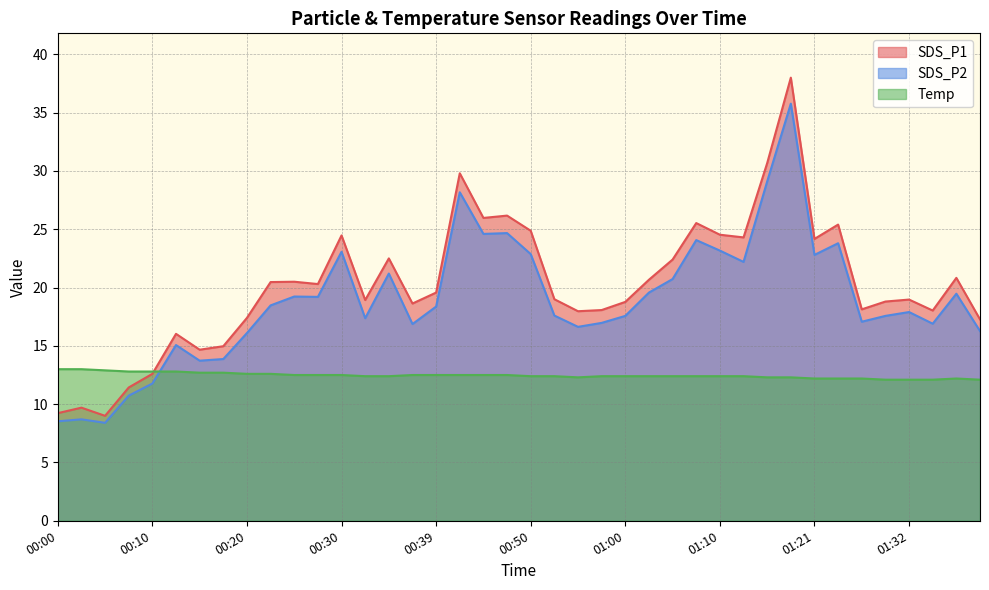

What is the smallest value displayed?

8.4